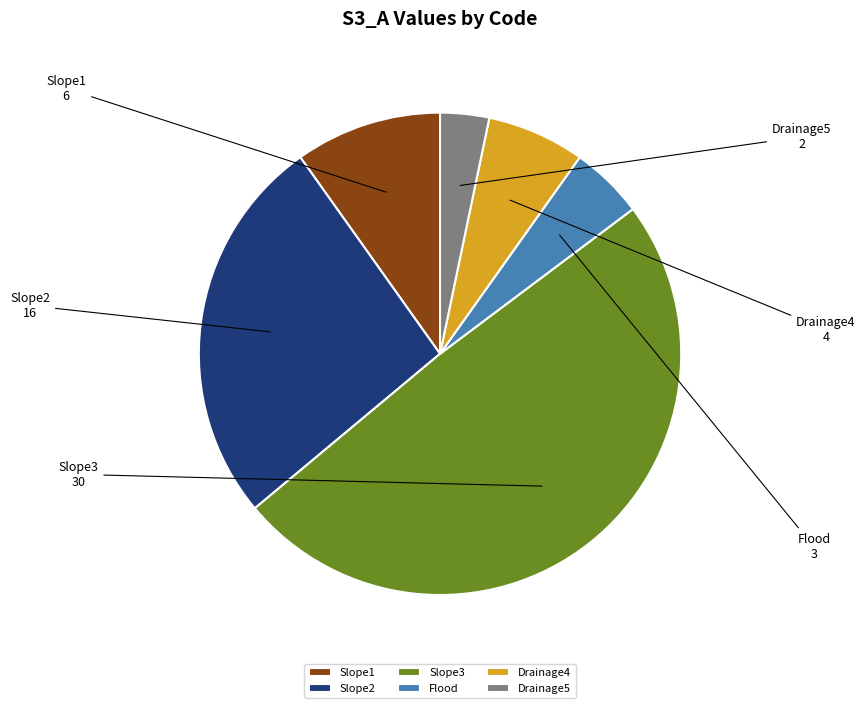

Do Slope1 and Drainage4 together represent more than half of the pie?

No